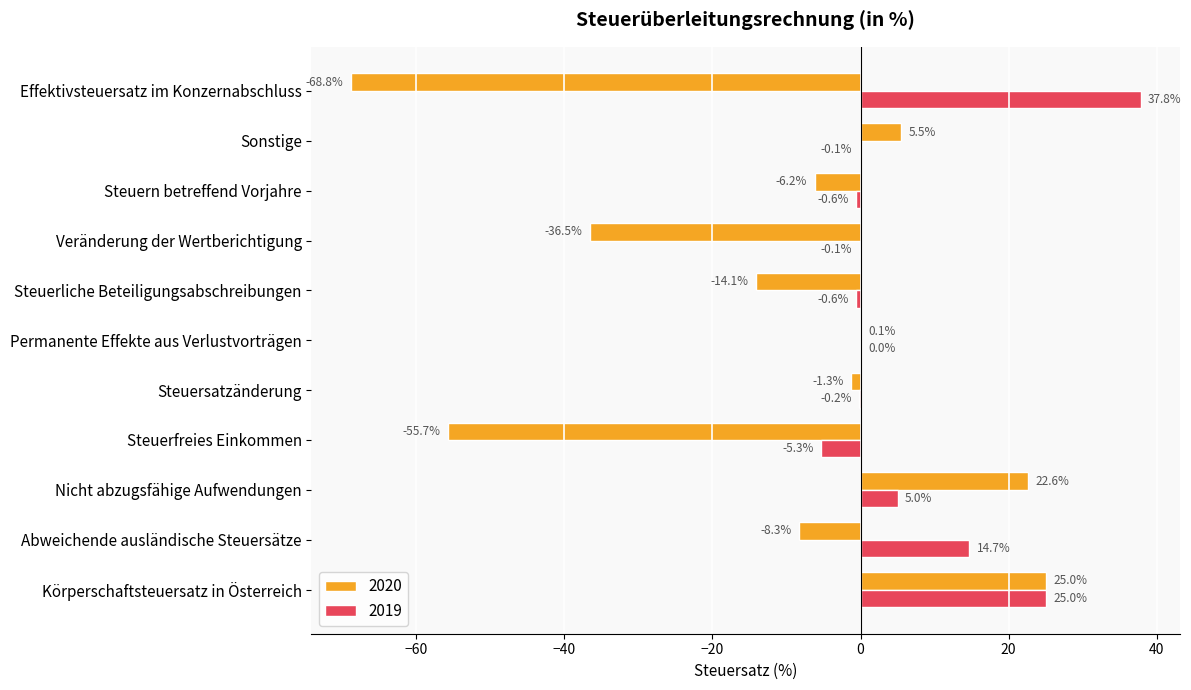

What are all the series names shown in the legend?

2020, 2019